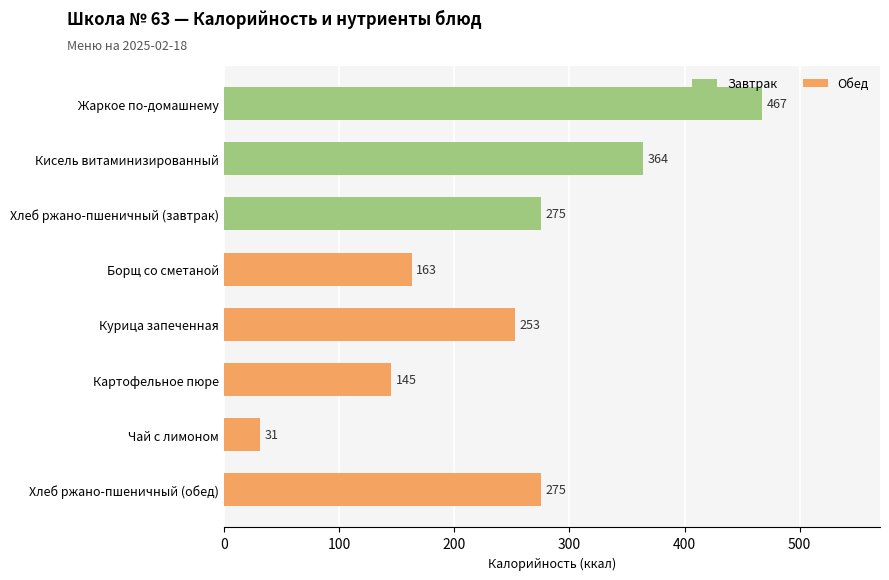

At how many categories does at least one series exceed 331?

2